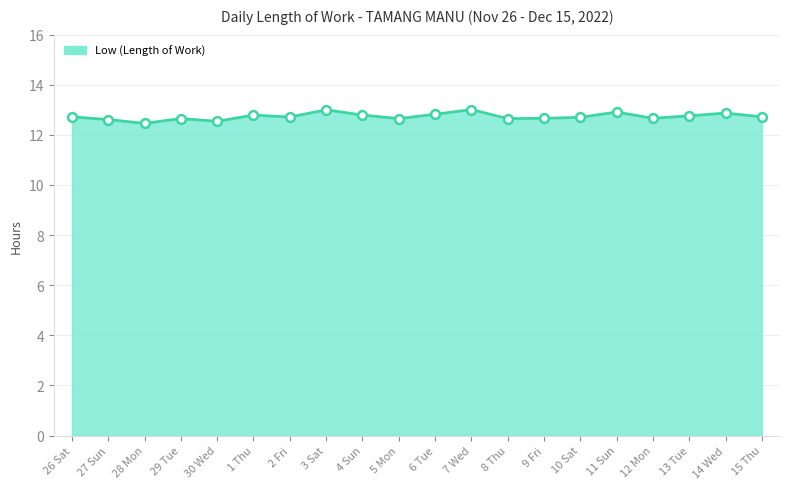

What is the ratio of the value at 30 Wed to the value at 8 Thu?

1.0